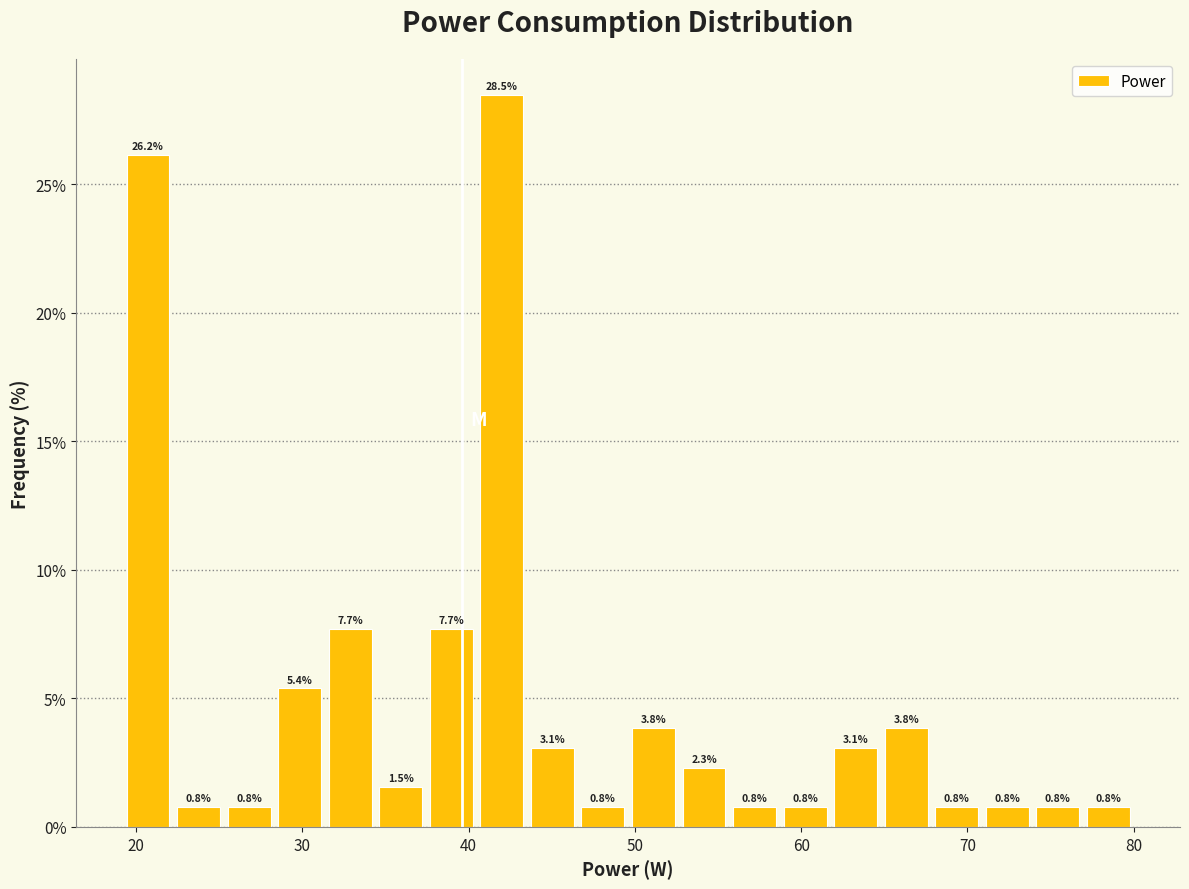

Read against the x-axis, roughly where is the centre of the tallest bar?

42